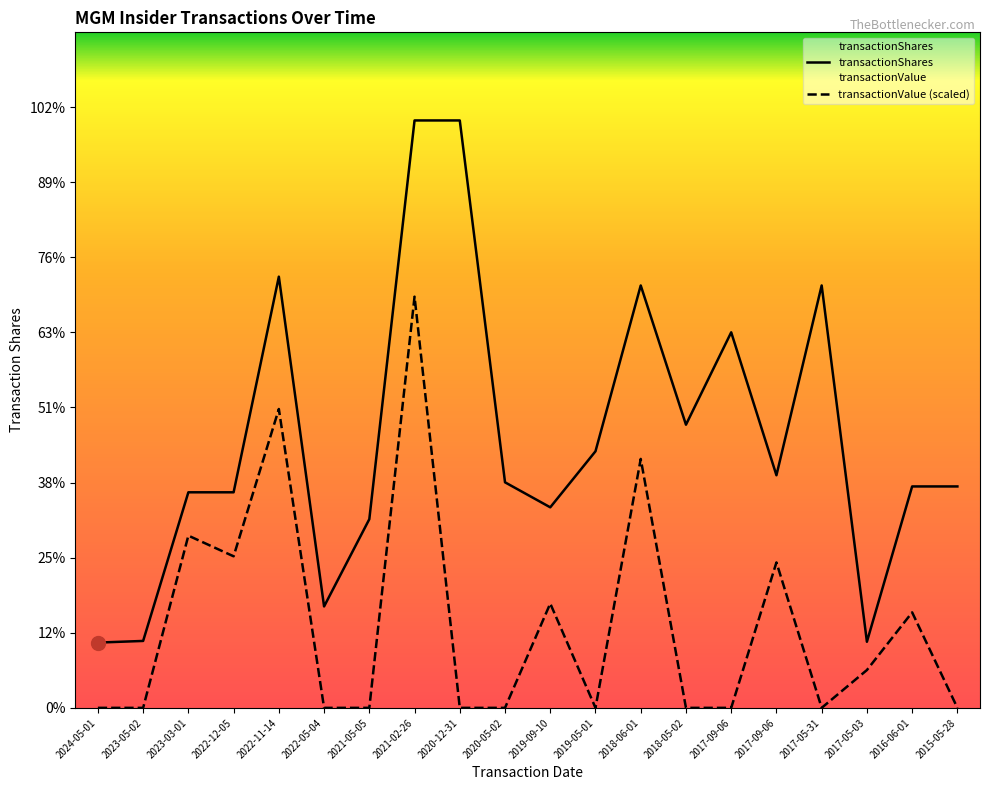

What is the spread (max minus min) of values at 2020-05-02?

3003.0